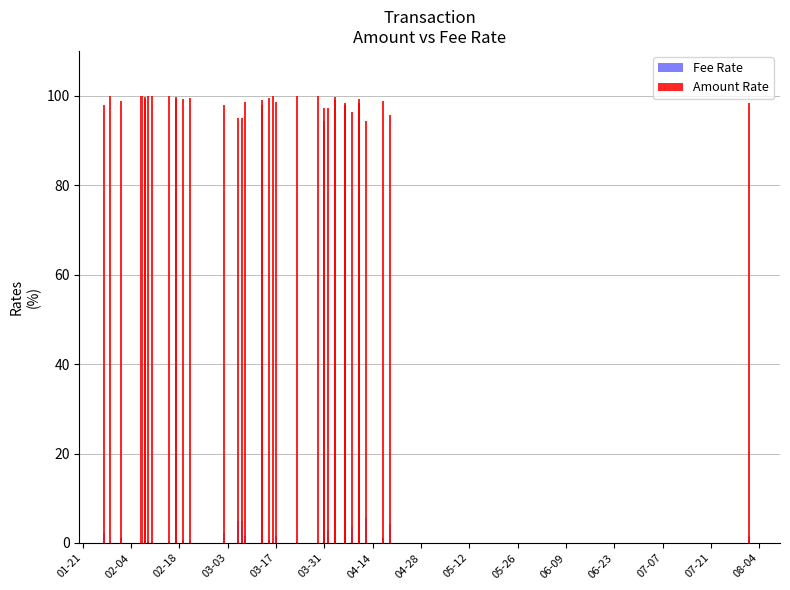

Which series has the largest range (max minus min)?

Fee Rate